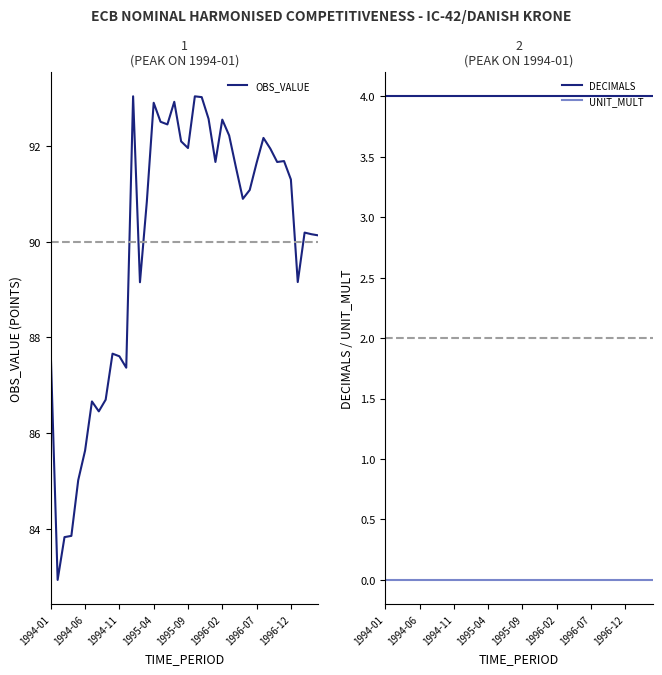

At which label is DECIMALS closest to 4?

1994-01